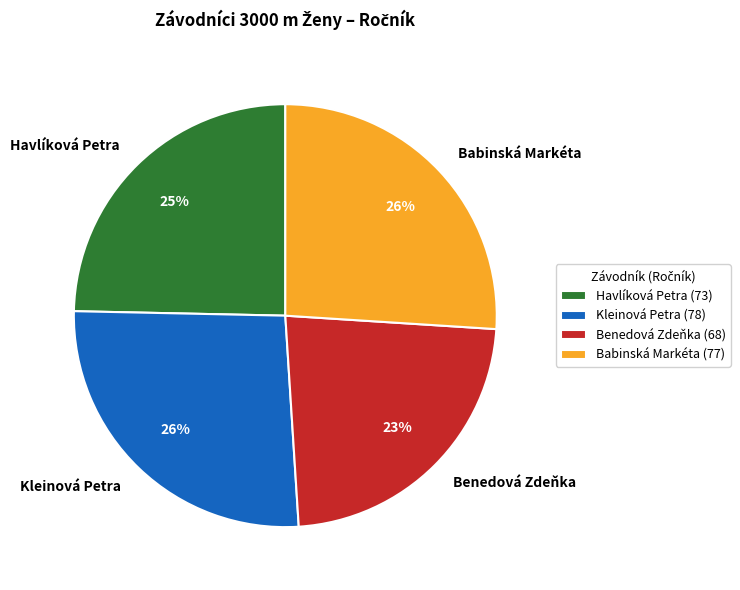

Is it true that Kleinová Petra is 33% of the pie?

False